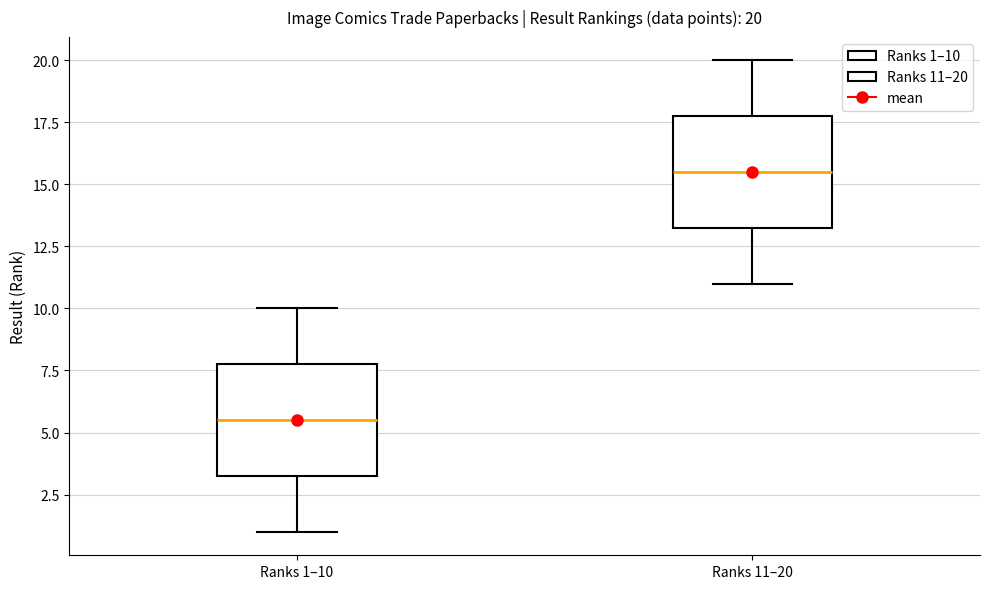

Which box's median line is the highest?

Ranks 11–20